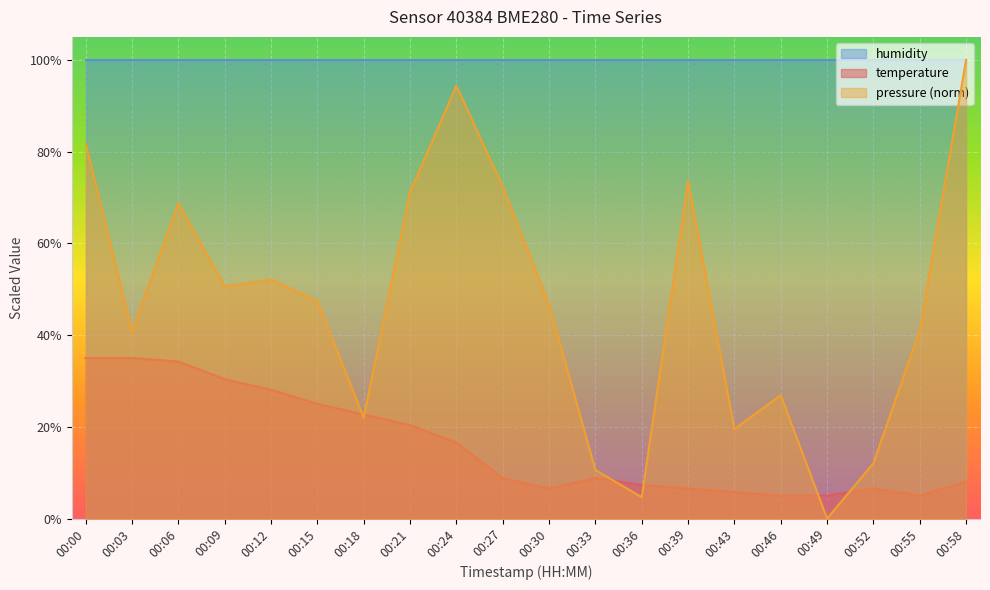

How many intersections are there between pressure and temperature?

6